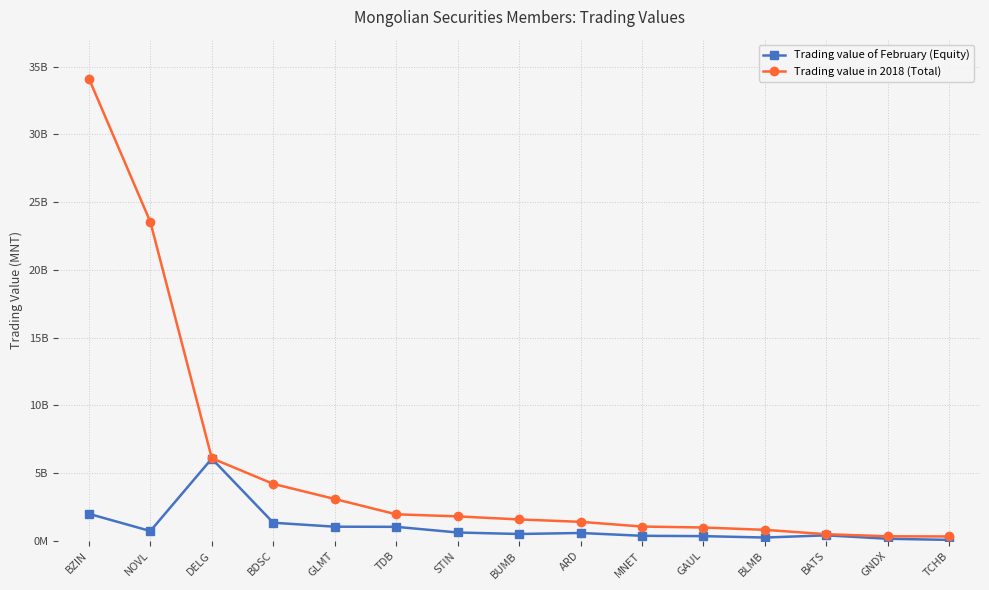

True or false: Trading value of February (Equity) and Trading value in 2018 (Total) cross at least once.

False